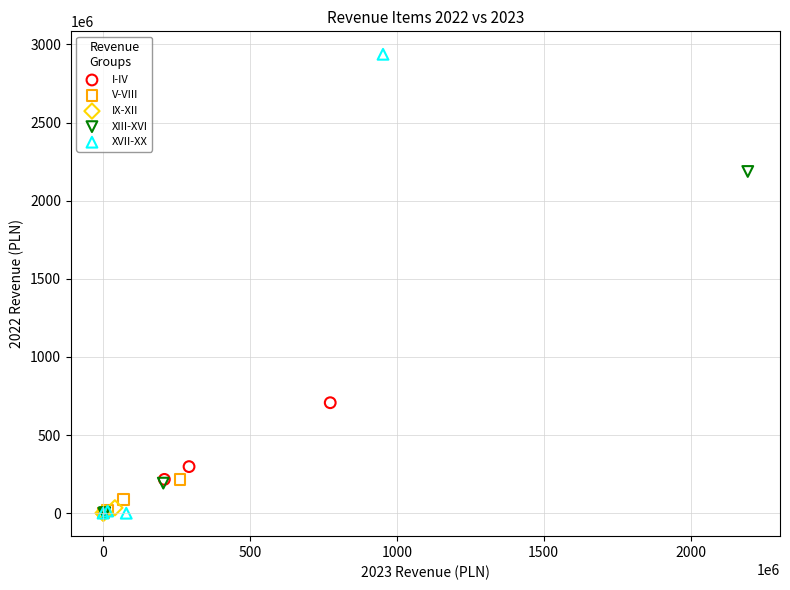

Which series reaches the maximum Y coordinate?

XVII-XX